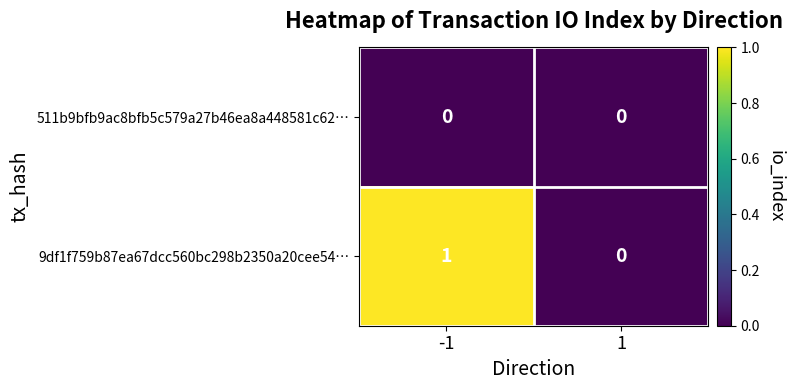

Rank the series at -1 from highest to lowest value.

9df1f759b87ea67dcc560bc298b2350a20cee54…, 511b9bfb9ac8bfb5c579a27b46ea8a448581c62…